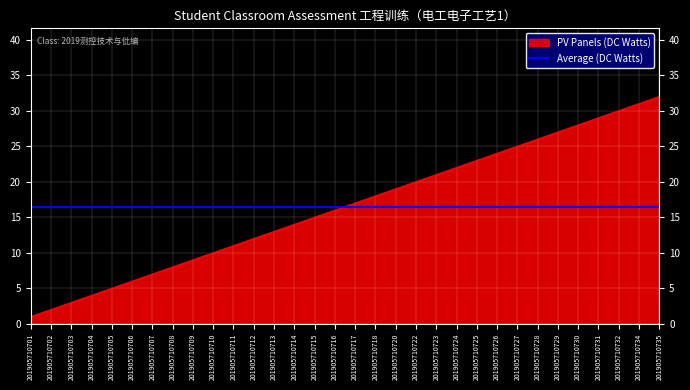

Read the PV Panels (DC Watts) value at 201905710727.

25.0